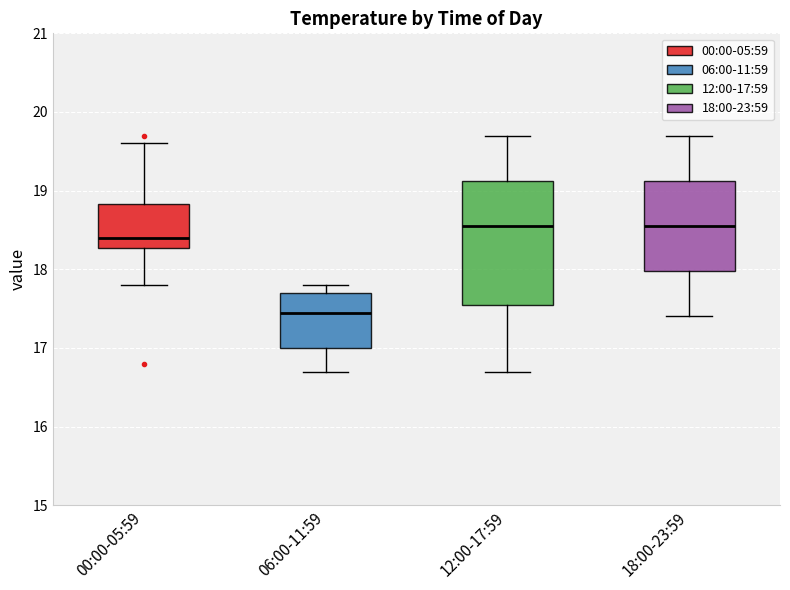

Comparing the boxes themselves (not the whiskers), which one is the tallest?

12:00-17:59